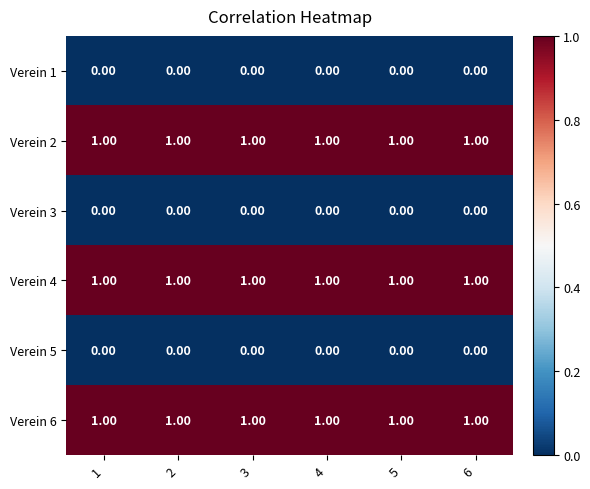

What is the total value across all series at 3?

3